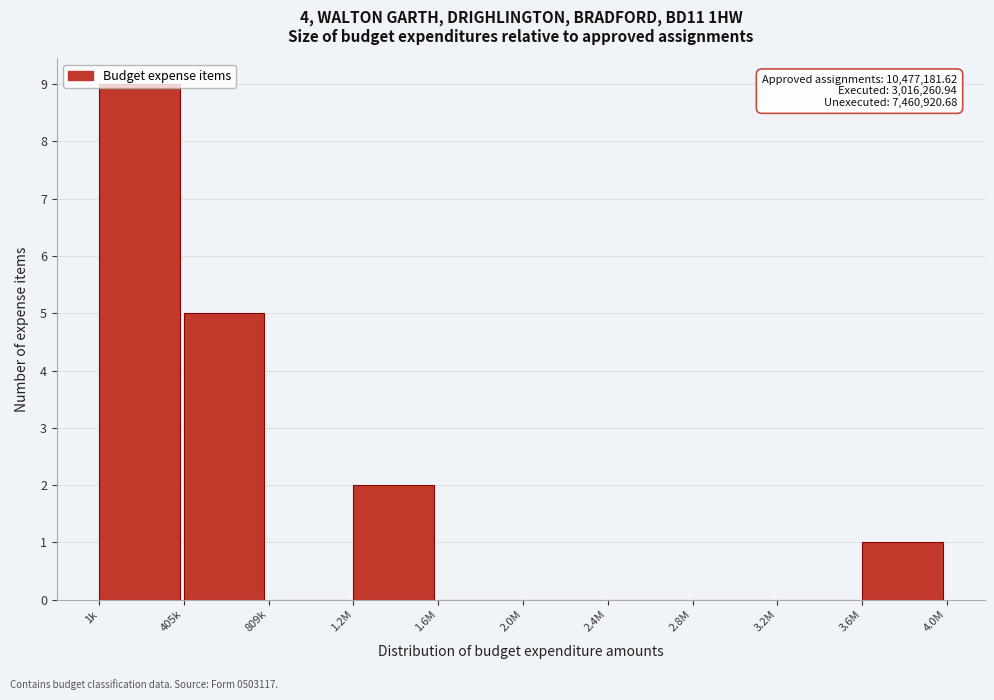

What is the greatest value displayed?

9